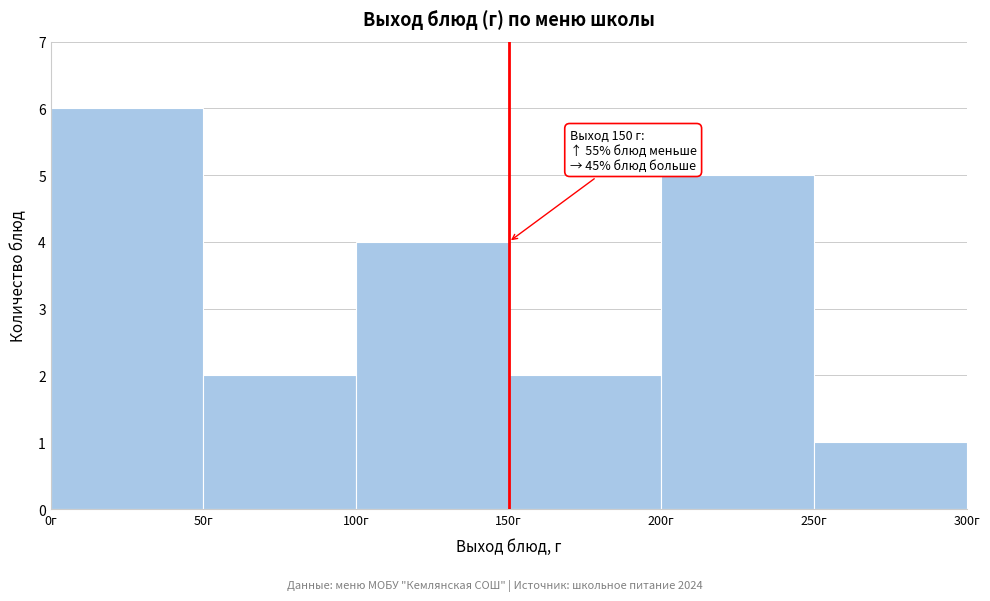

Which range on the x-axis has the tallest bar?

0 to 50